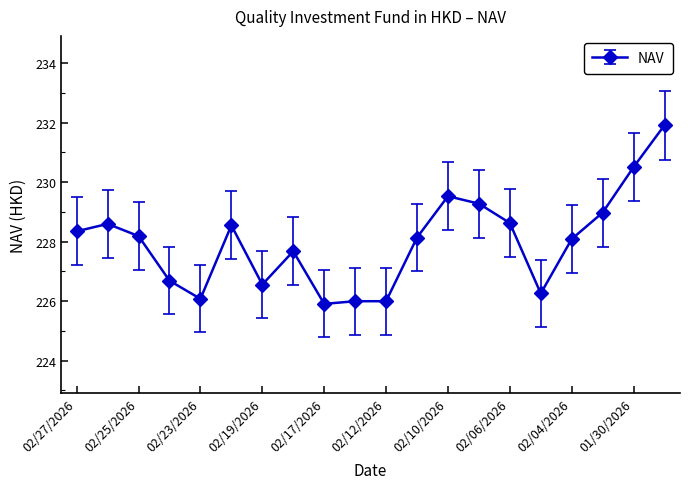

True or false: there are more than 0 points higher than both neighbors.

True